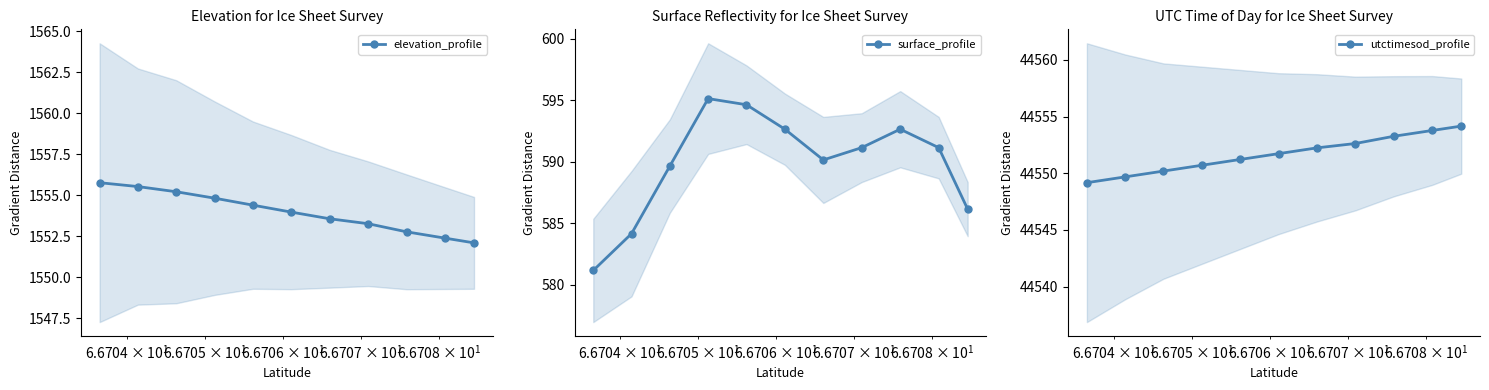

What is the smallest value displayed?

581.2